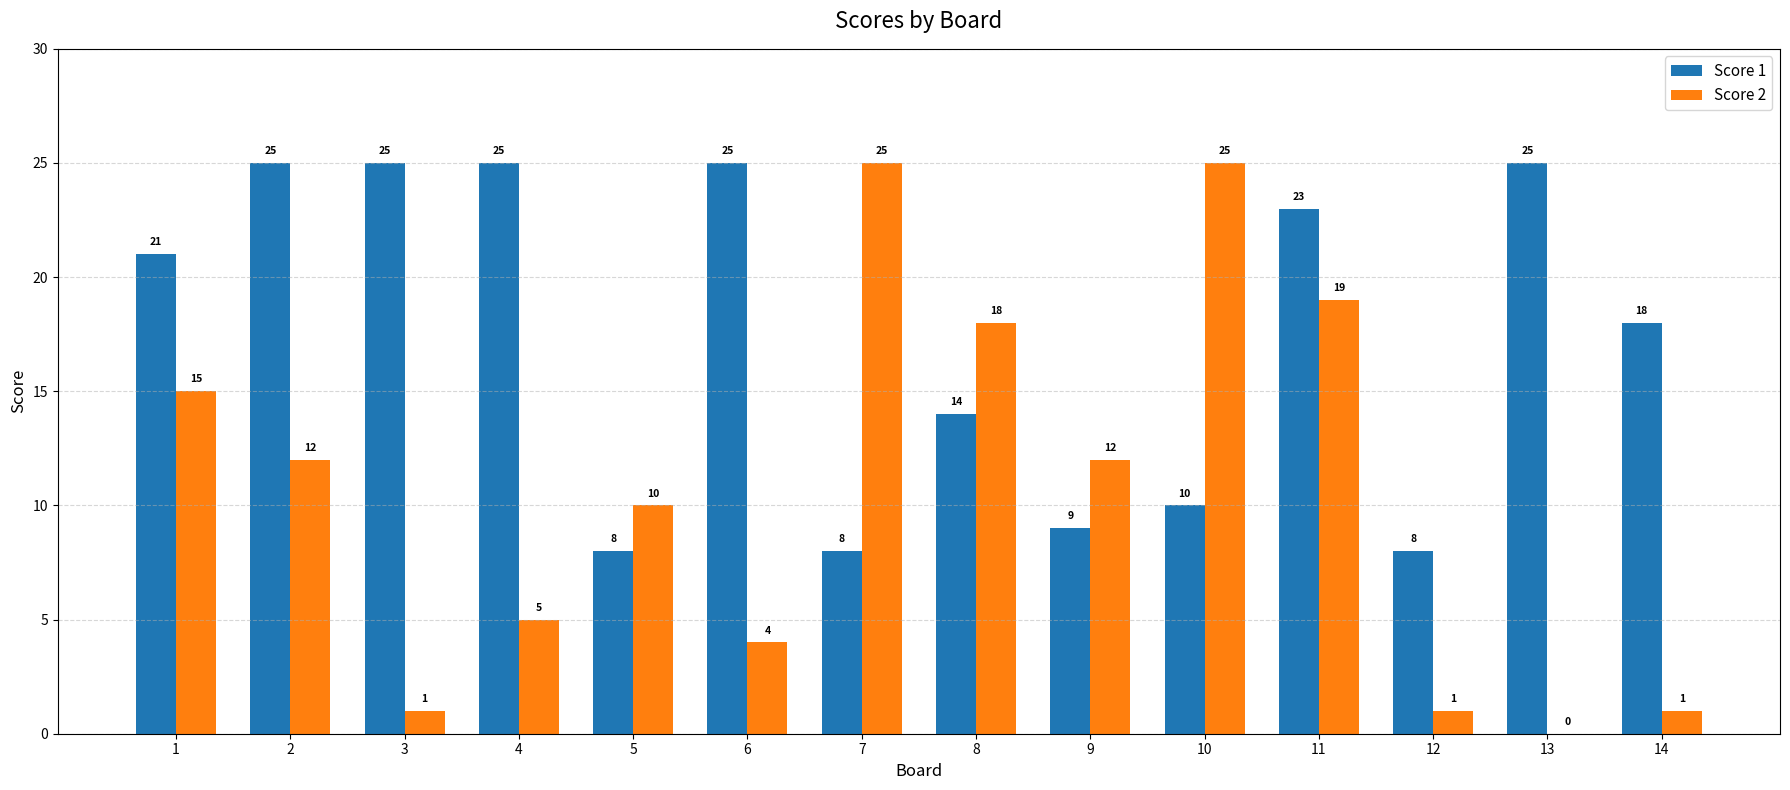

Does the chart contain stacked bars?

No